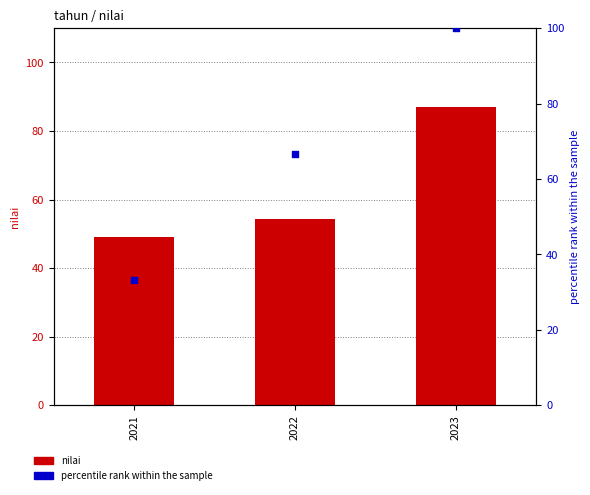

Which series contains the lowest Y value?

percentile rank within the sample